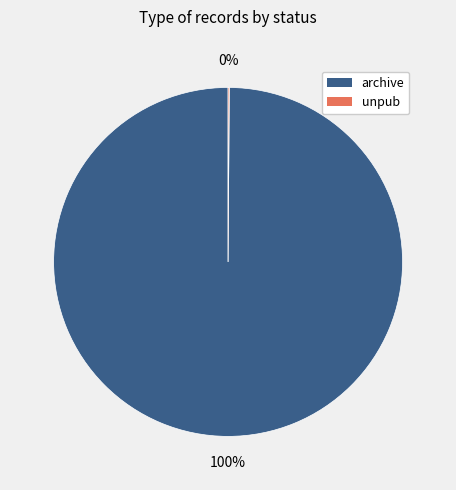

To the nearest percent, what is the average slice percentage?

50%